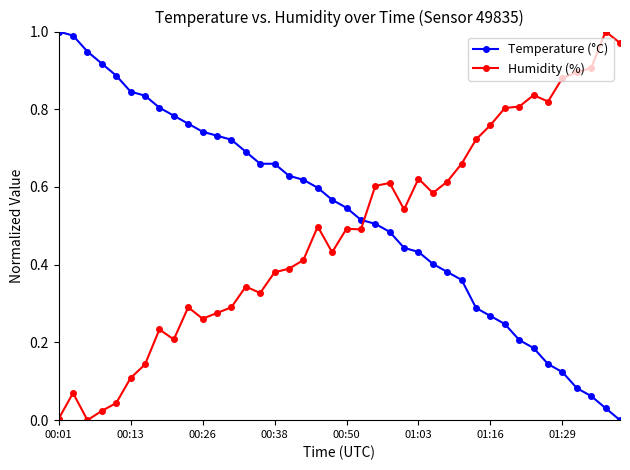

Which series has the largest total across all categories?

Temperature (°C)